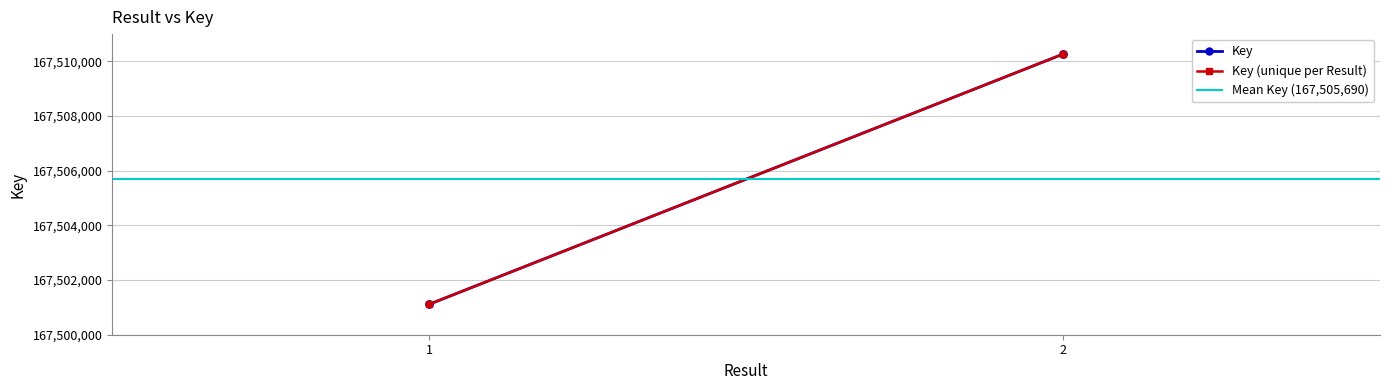

Is this an area chart (filled region under the line)?

No